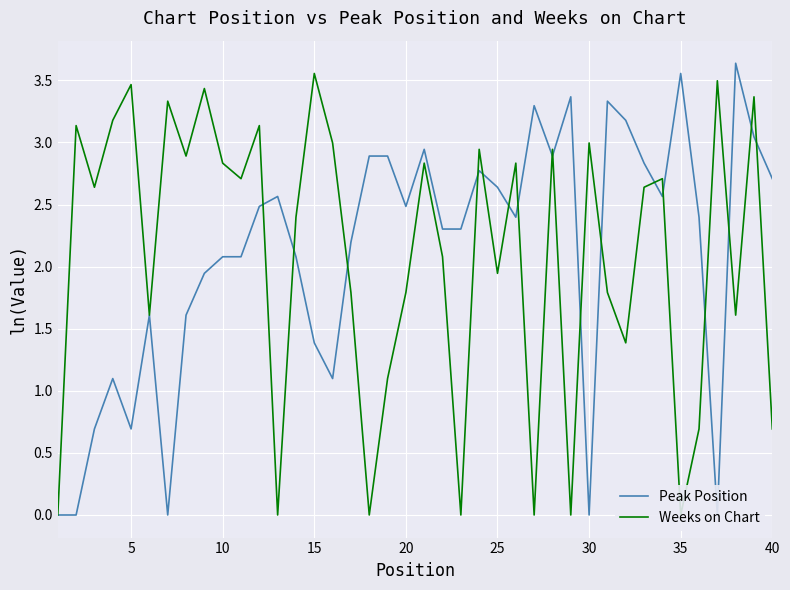

What is the difference between the maximum and minimum values in the Weeks on Chart series?

3.6